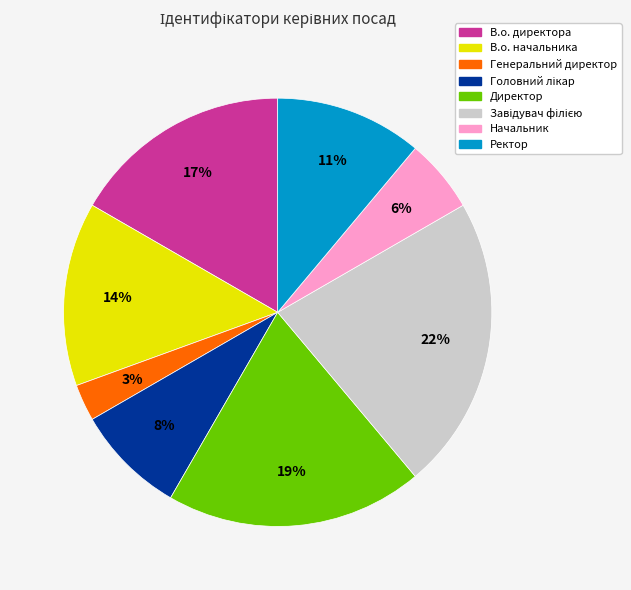

To the nearest percent, what portion does Директор represent?

19%